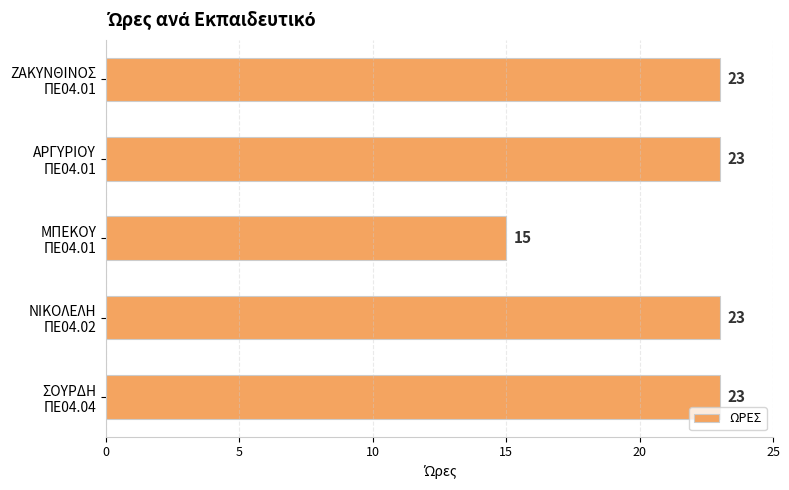

What is the average value?

21